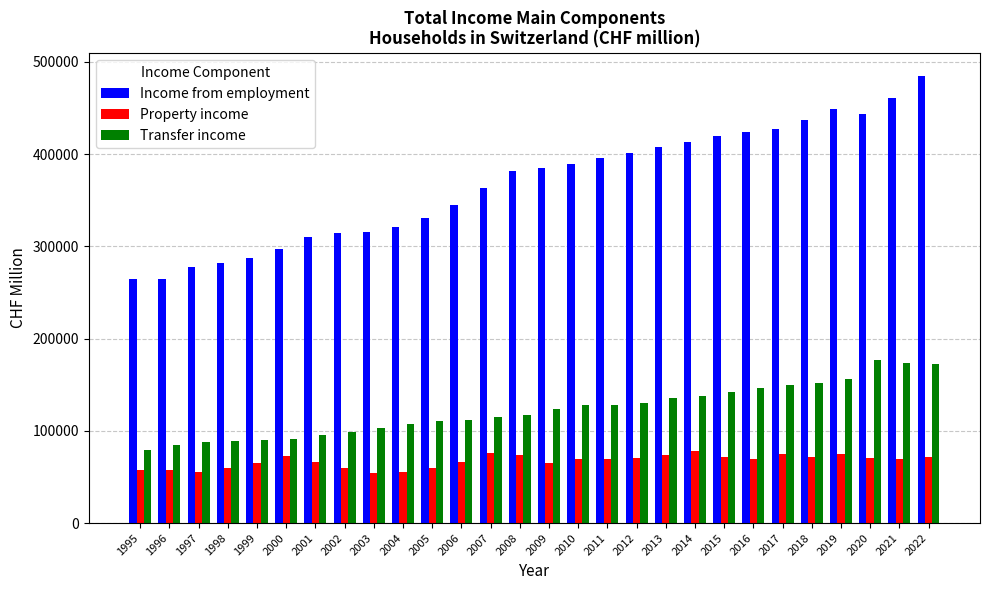

List the series in order of their peak value, highest first.

Income from employment, Transfer income, Property income